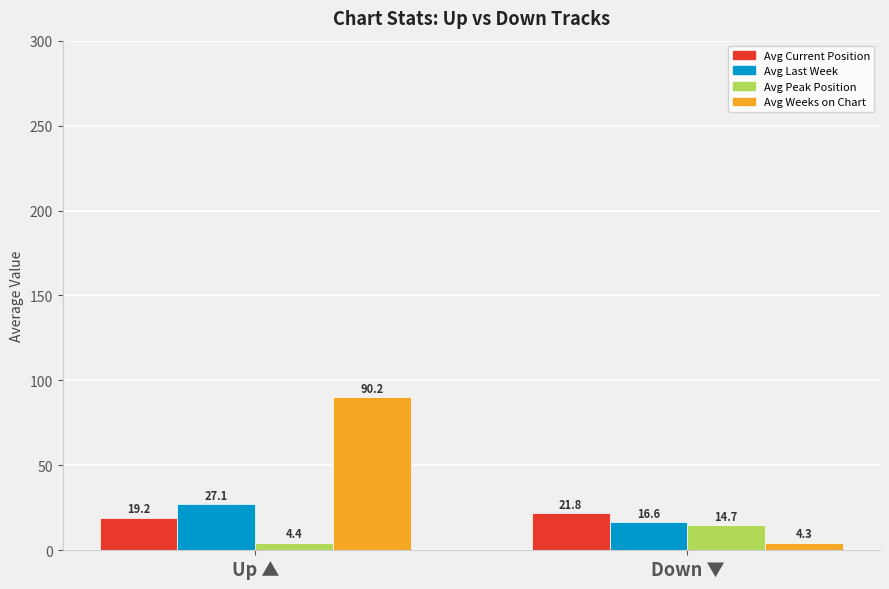

What is the difference between the Avg Last Week values at Up ▲ and Down ▼?

10.5